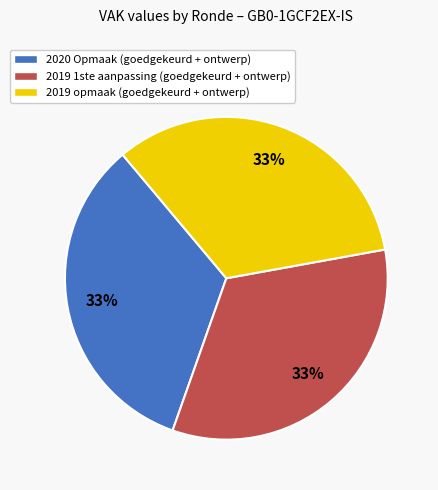

The 2019 1ste aanpassing (goedgekeurd + ontwerp) slice represents 19% of the pie. True or false?

False